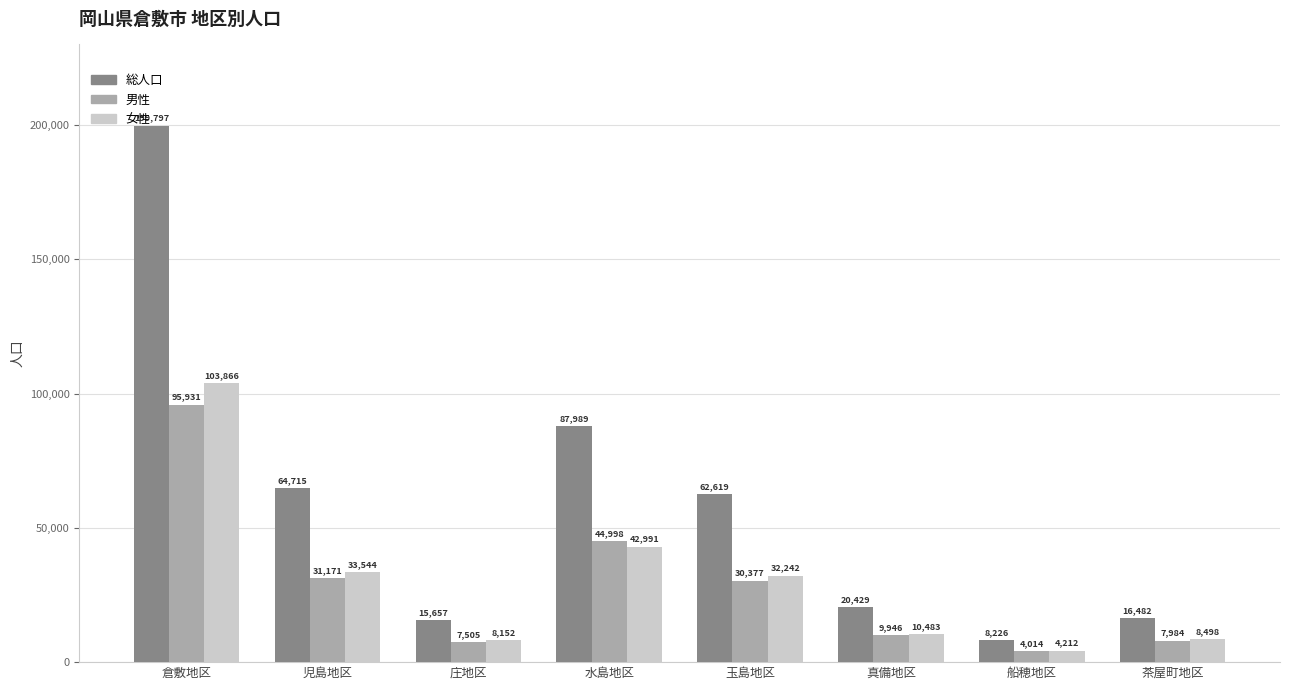

How many groups of bars are there?

8